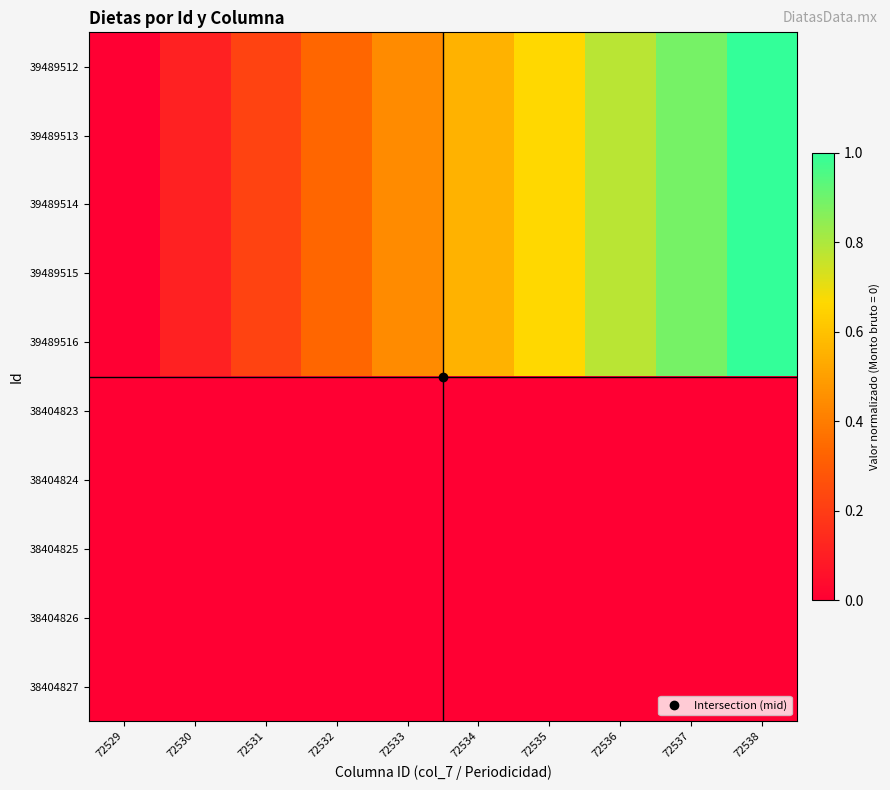

Between 72536 and 72532, which is larger?

72536